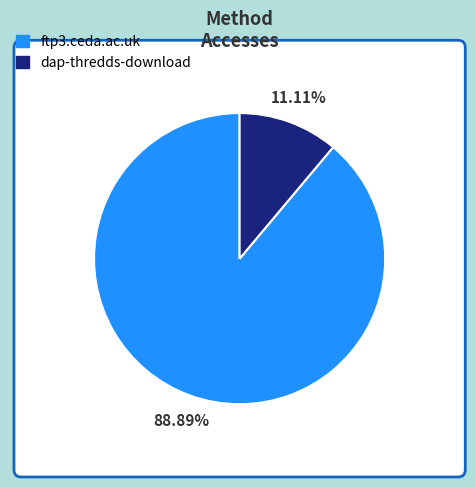

To the nearest percent, what portion does ftp3.ceda.ac.uk represent?

89%